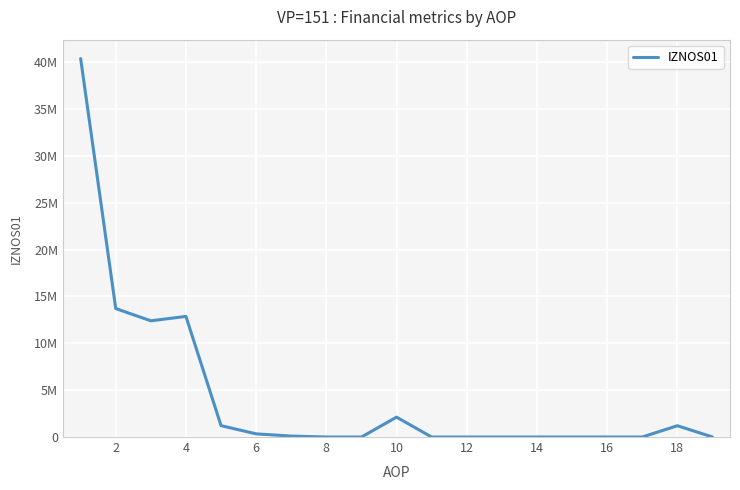

What is the difference between the second highest and minimum values?

13704380